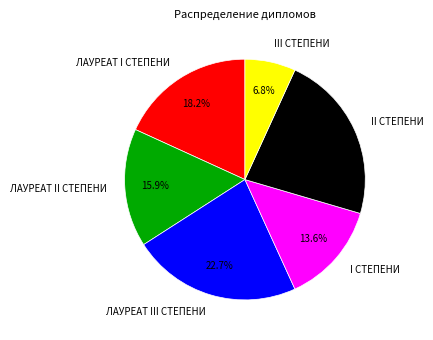

What percentage is NOT represented by ЛАУРЕАТ III СТЕПЕНИ?

77.3%